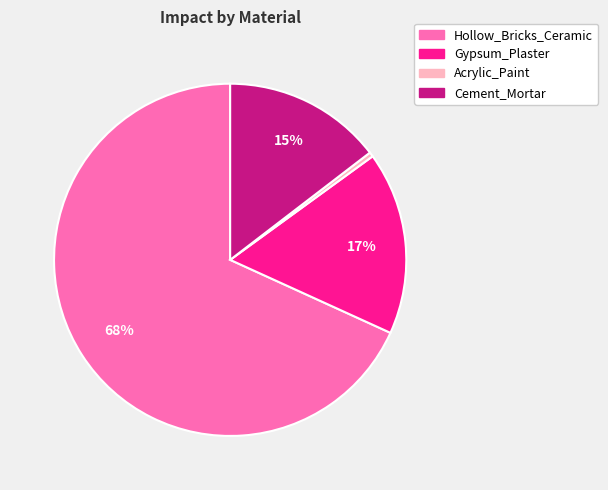

Is it true that Gypsum_Plaster is 17% of the pie?

True